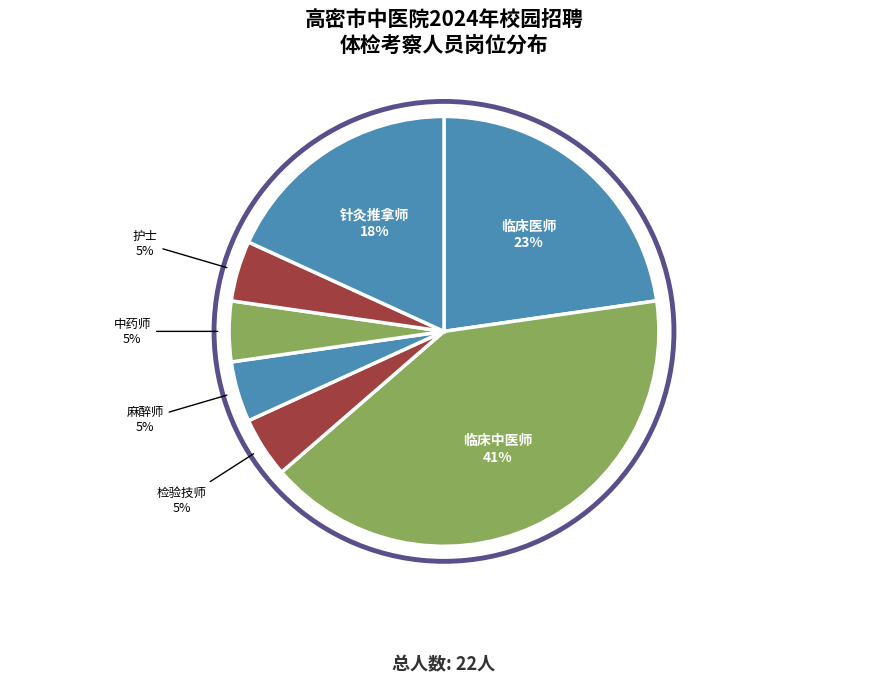

How many slices are in this pie chart?

7